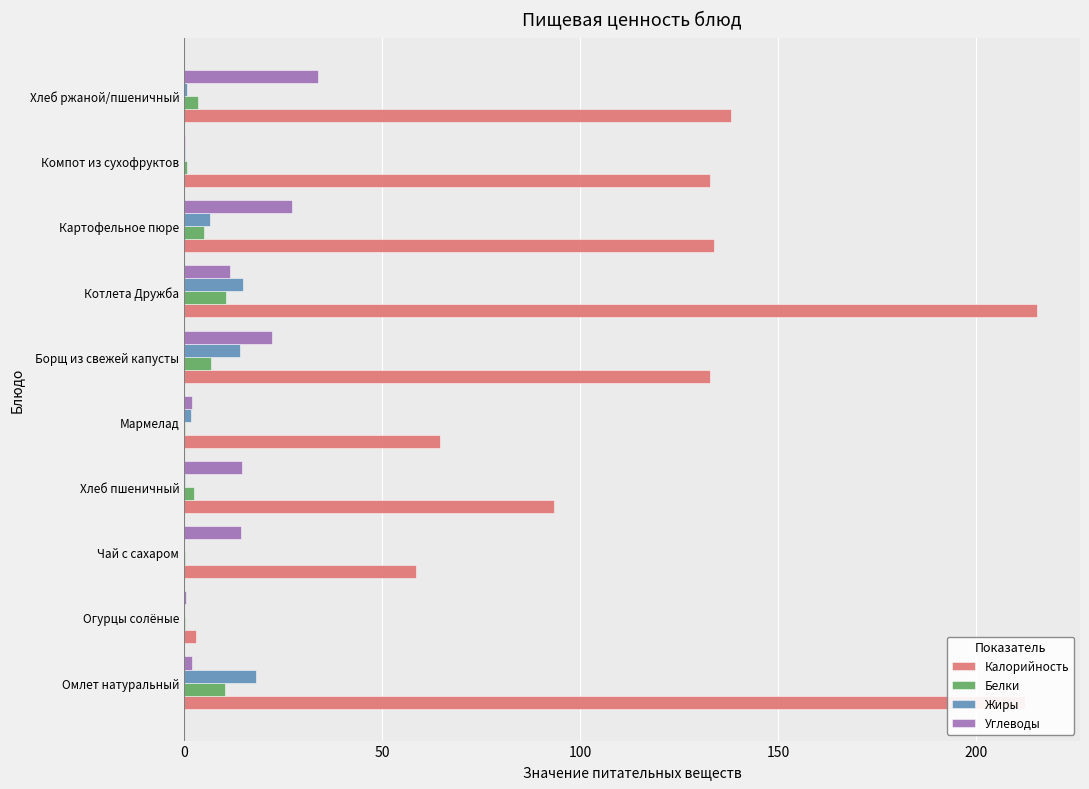

What is the sum of all Углеводы values?

128.3